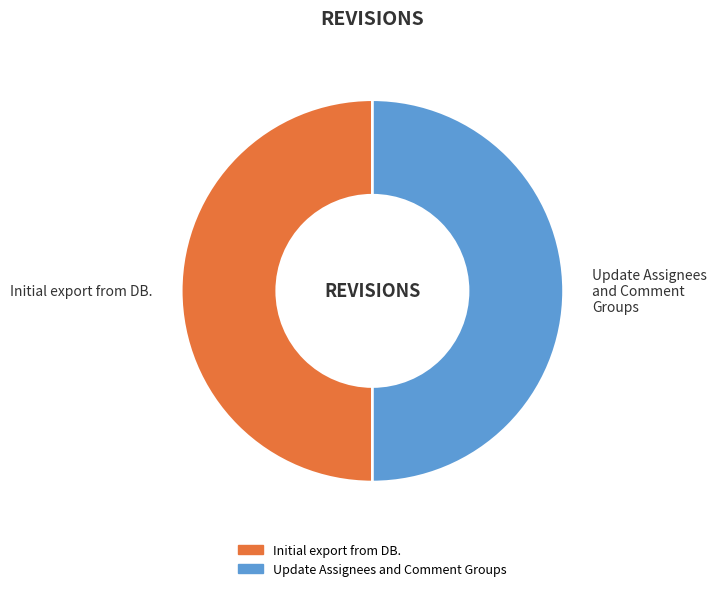

What is the ratio of the value at Initial export from DB. to the value at Update Assignees and Comment Groups?

1.0